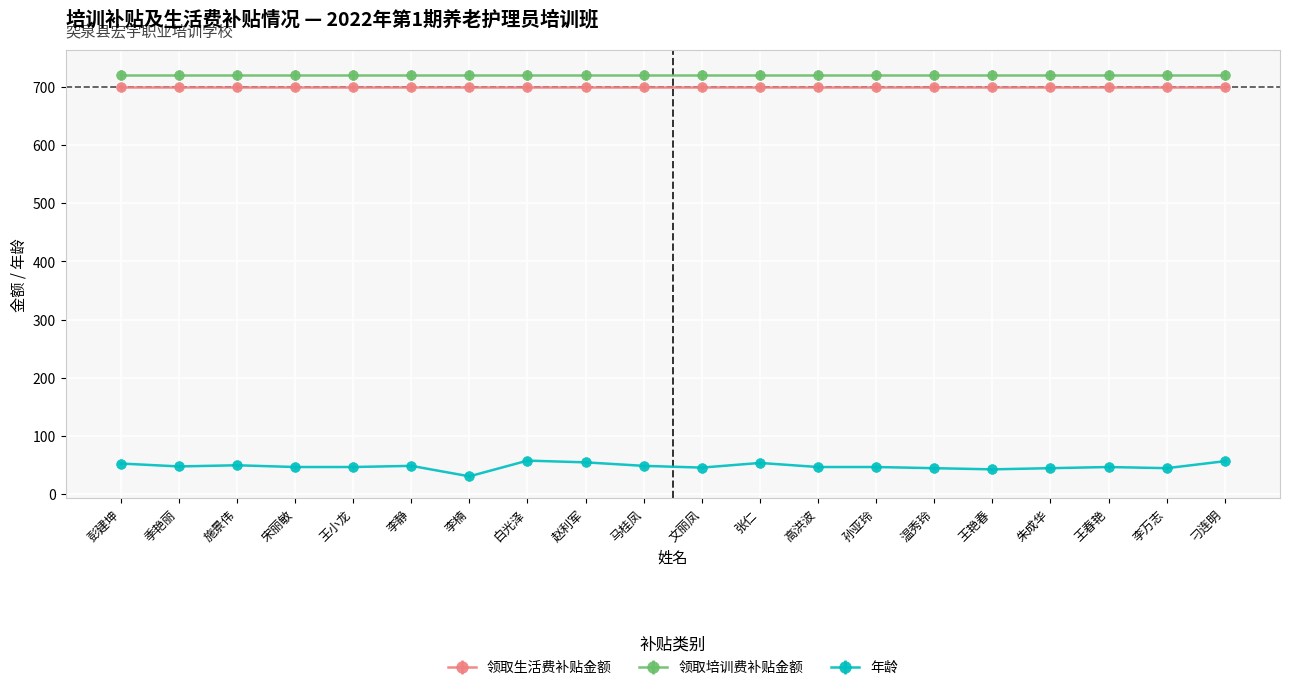

Which series has the largest range (max minus min)?

年龄